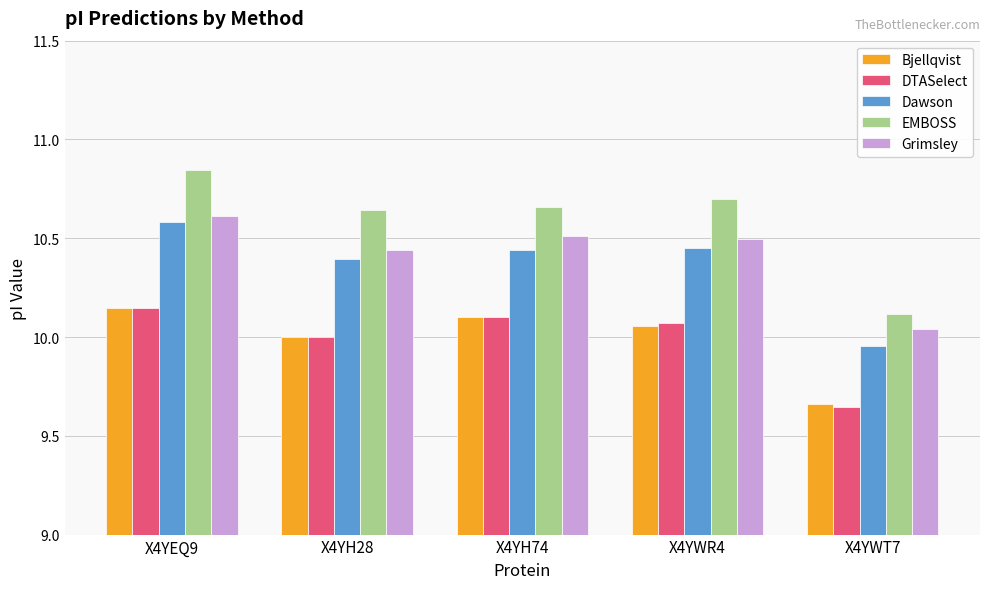

How many groups of bars are there?

5